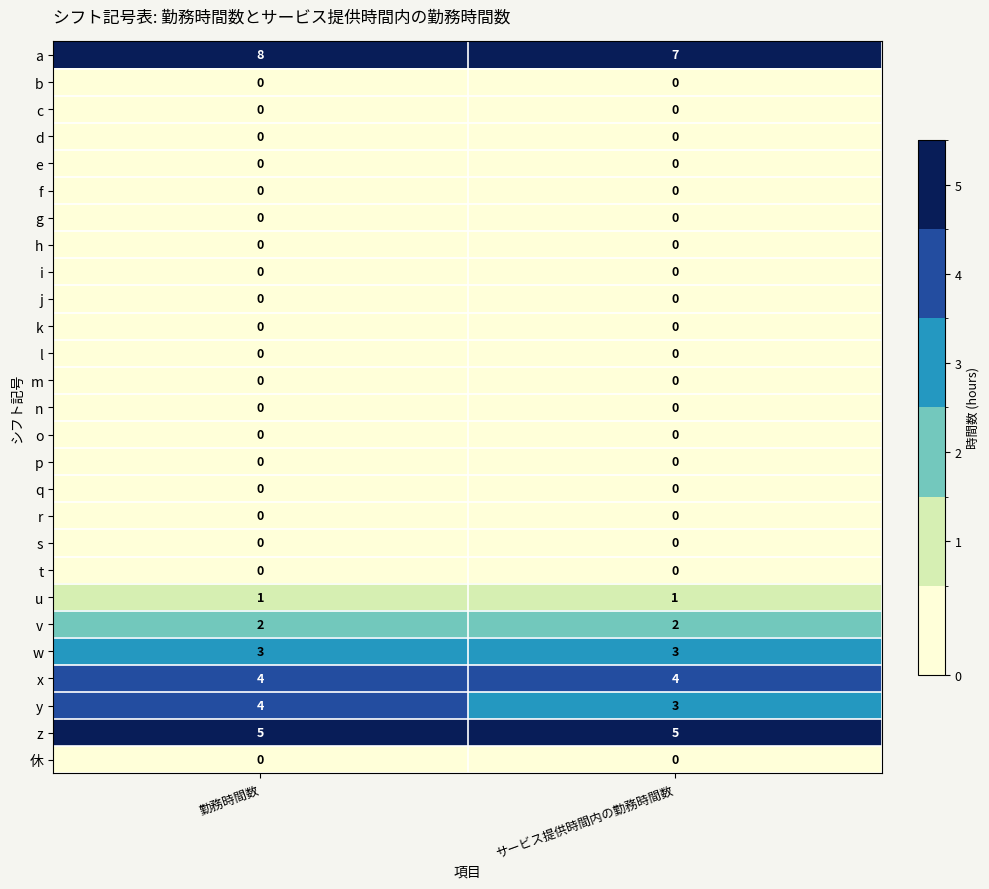

What is the total value across all series at サービス提供時間内の勤務時間数?

25